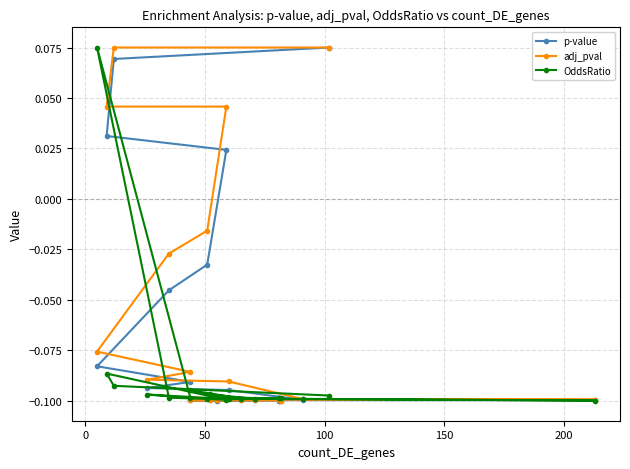

How many series are shown in this chart?

3